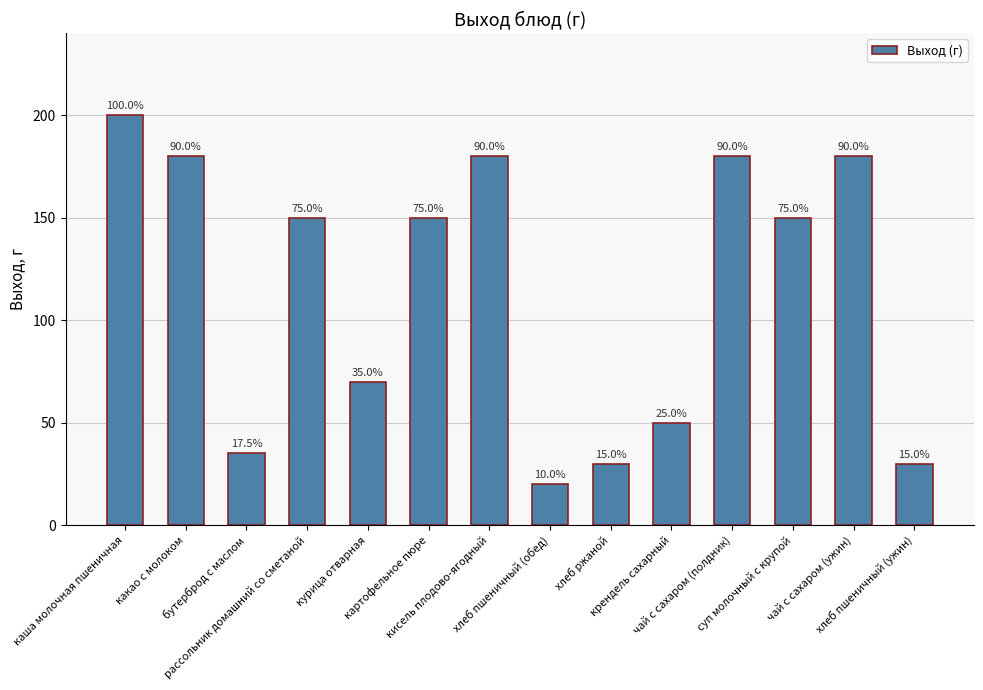

Is it true that the value at рассольник домашний со сметаной is 150?

True